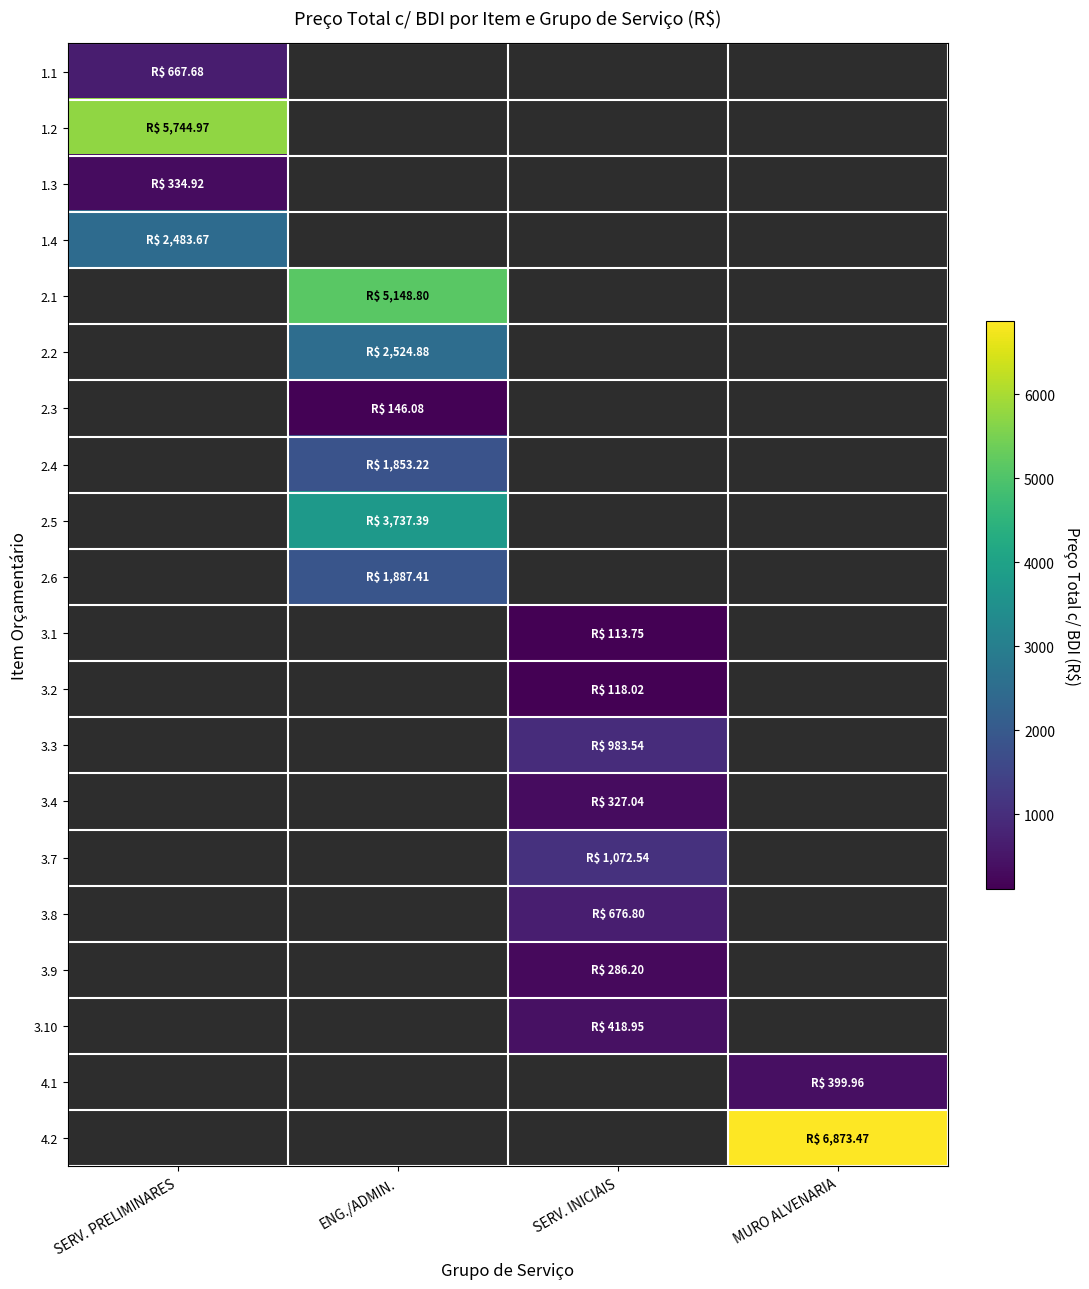

How many series are shown in this chart?

20